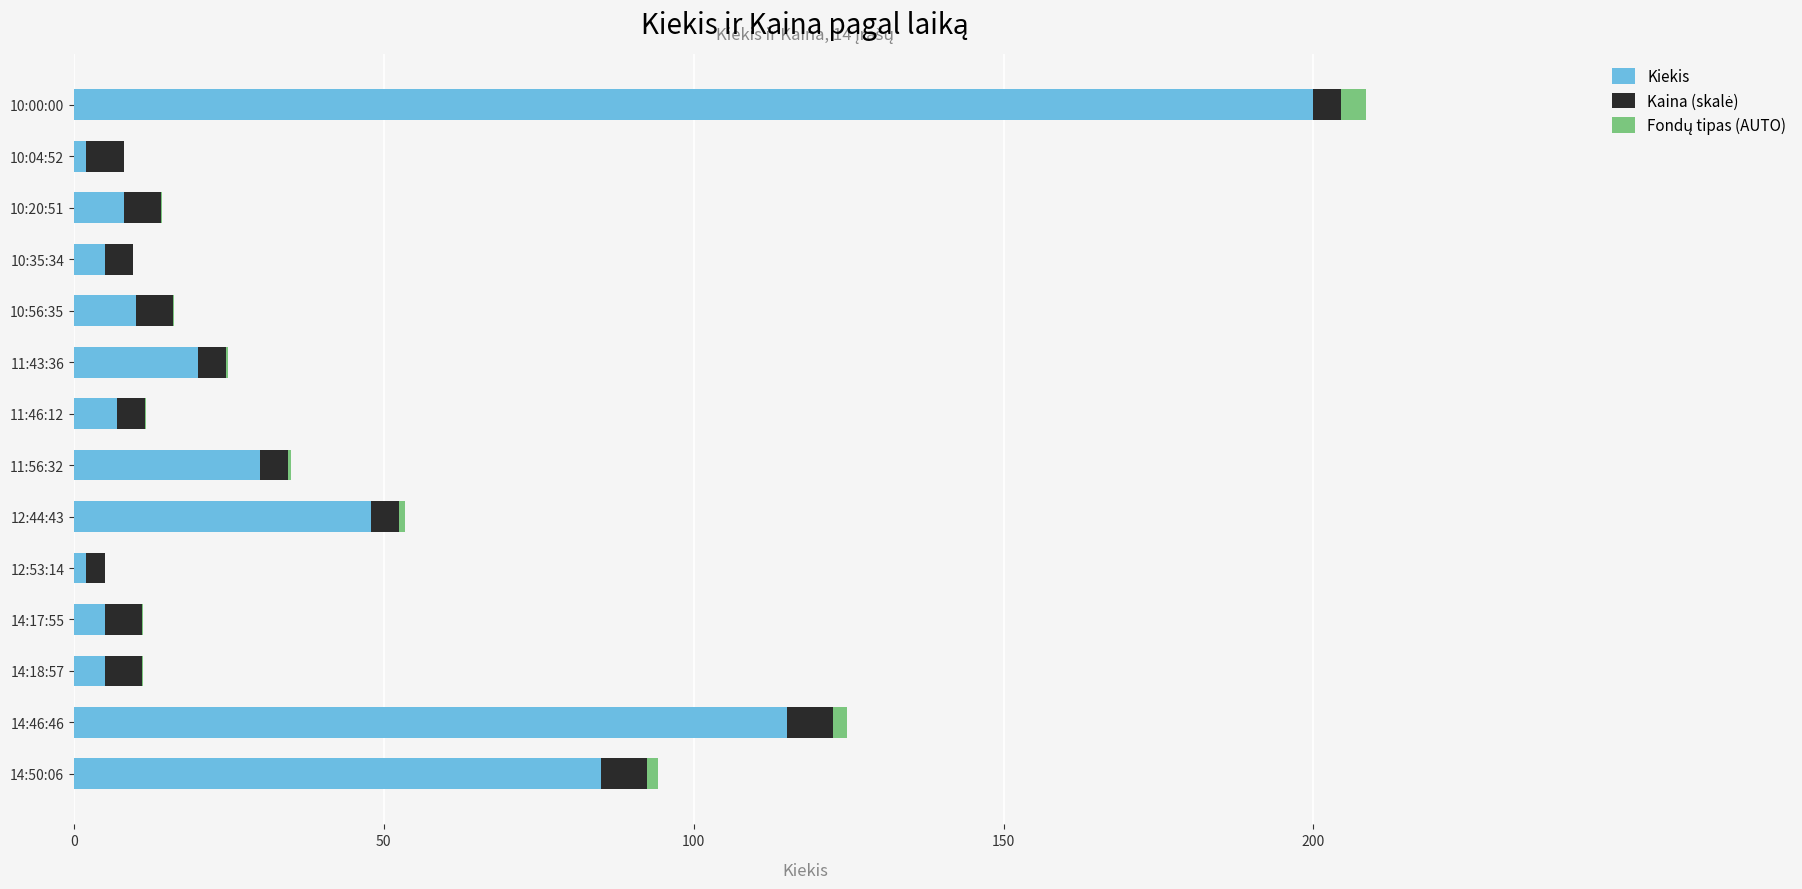

How many series are shown in this chart?

3